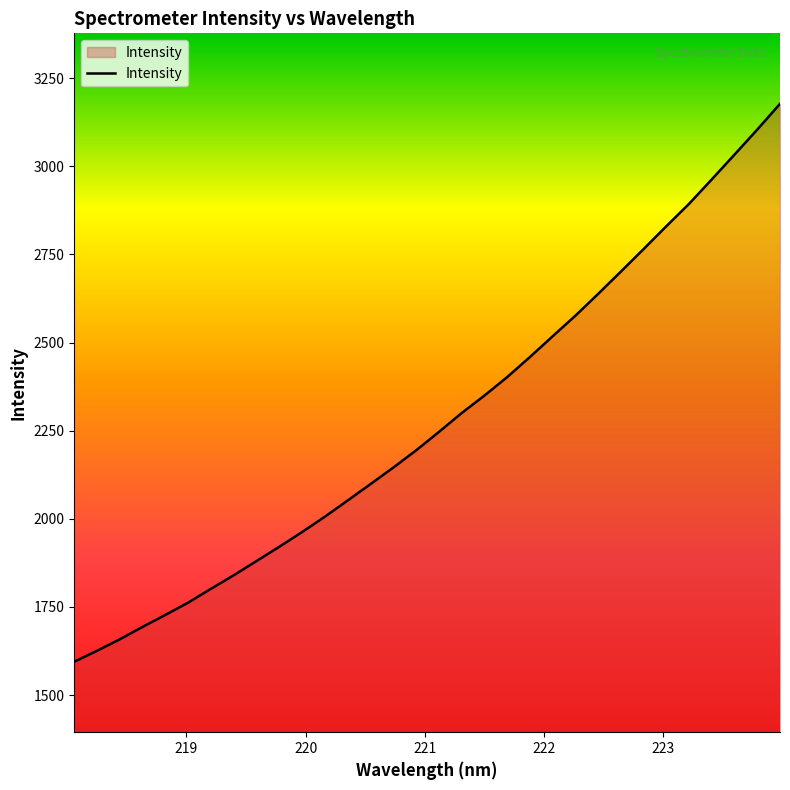

What is the minimum value shown in the chart?

1594.7